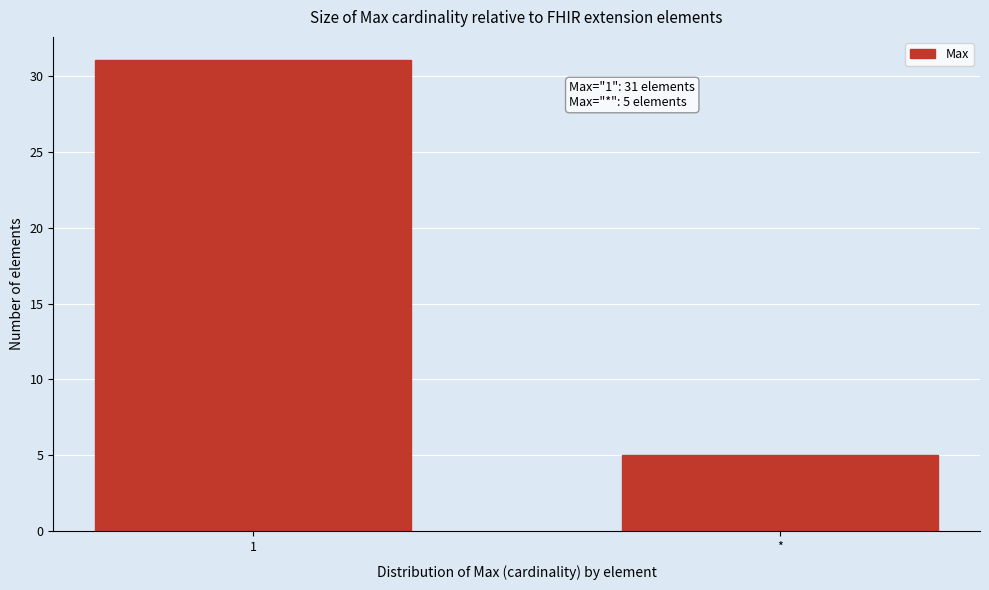

Reading left to right, transcribe all the data shown in this chart.

31	5